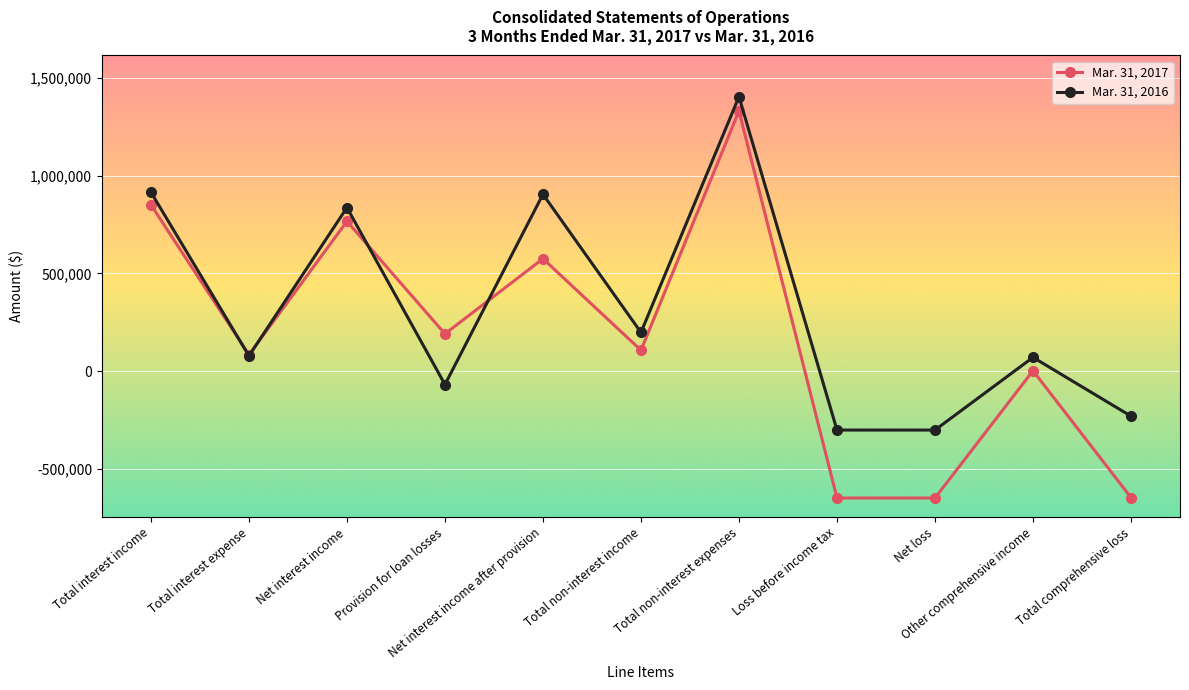

Rank the series by their average value, from lowest to highest.

Mar. 31, 2017, Mar. 31, 2016